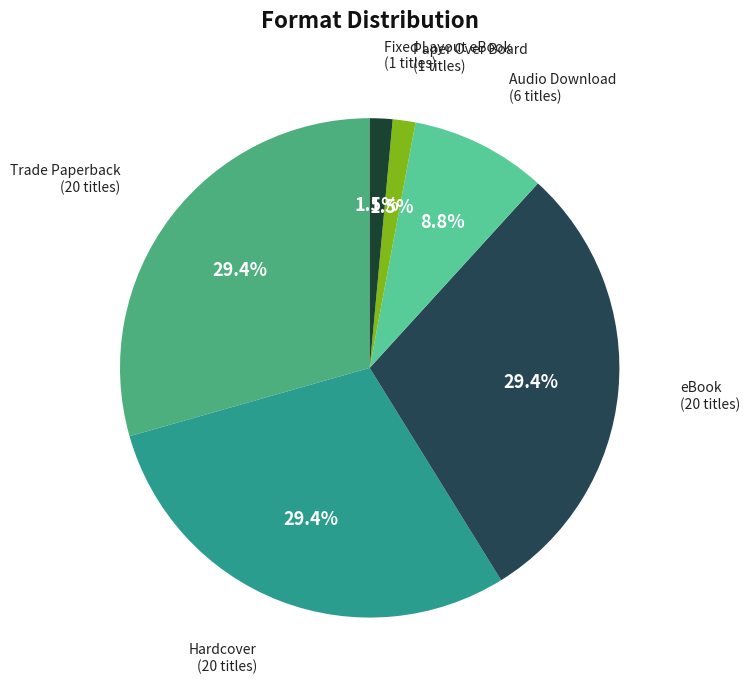

How many segments does this pie chart have?

6